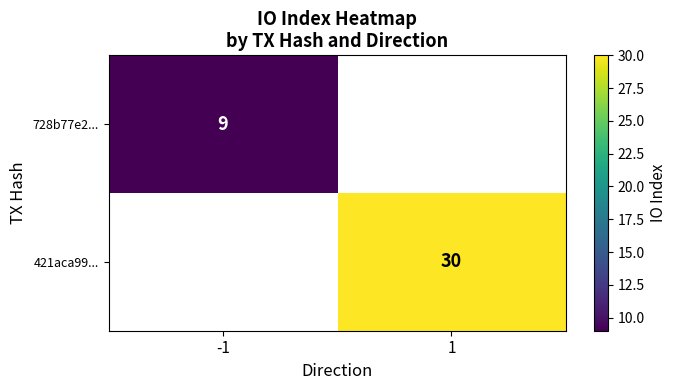

Which category has the lowest value in the 421aca99... series?

-1